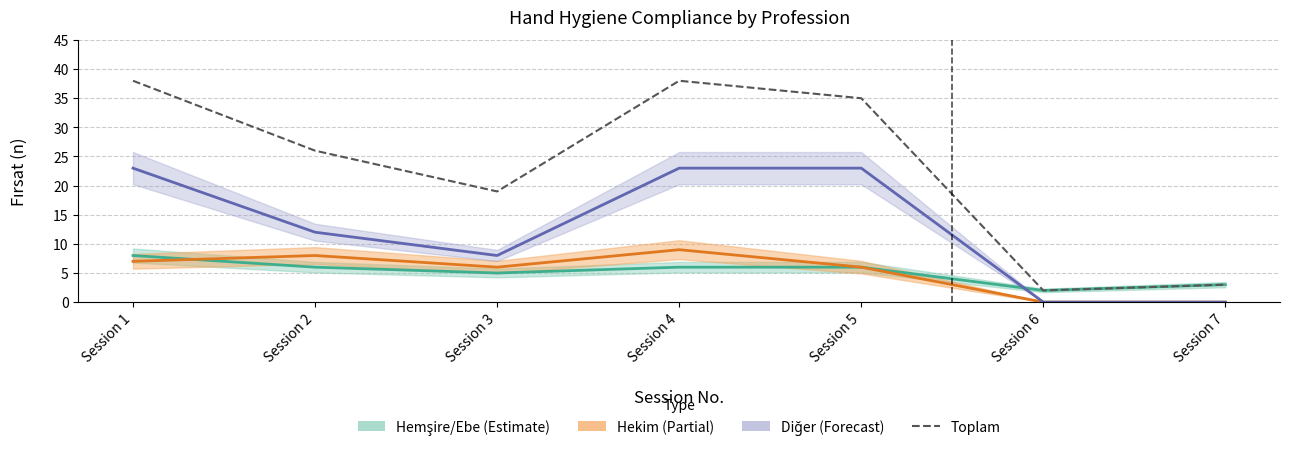

What is the greatest value displayed?

38